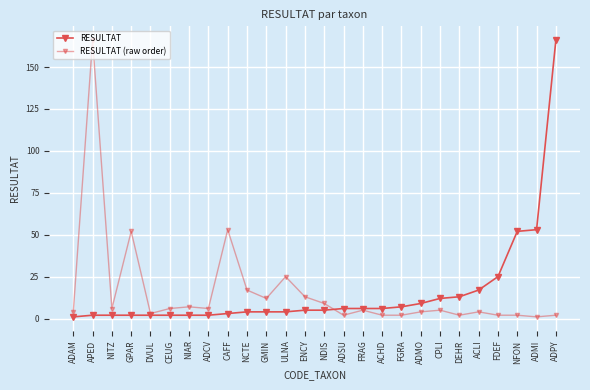

At how many categories does at least one series exceed 2?

26